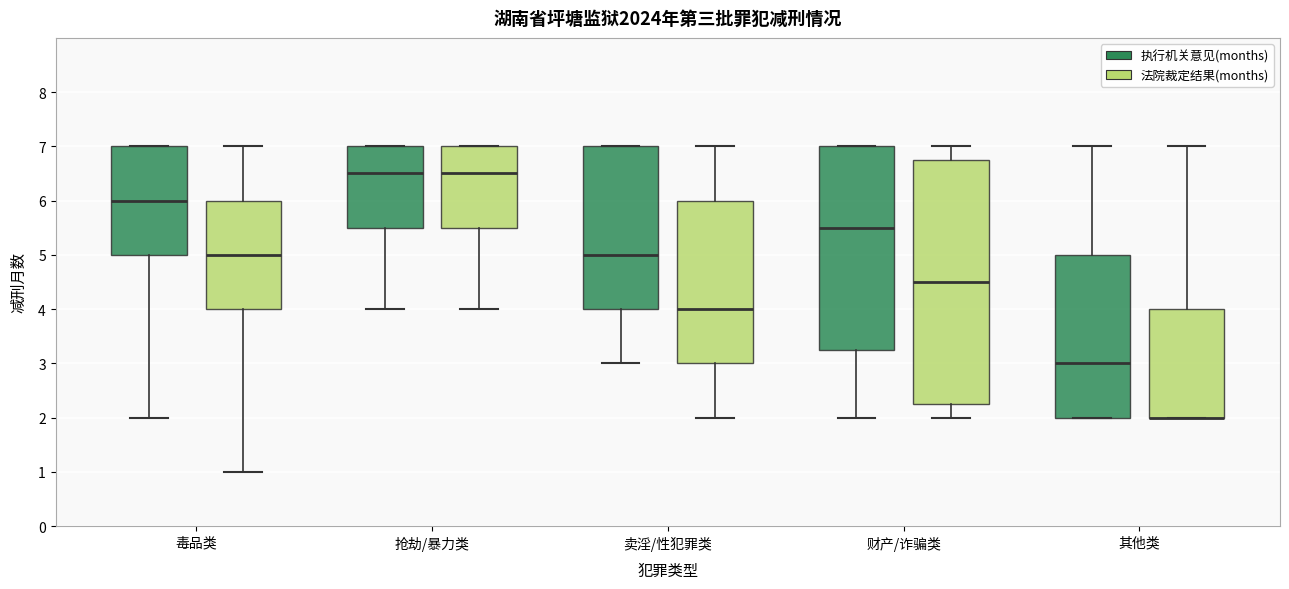

Which box is the tallest, from its lower edge to its upper edge?

财产/诈骗类 (法院裁定结果(months))